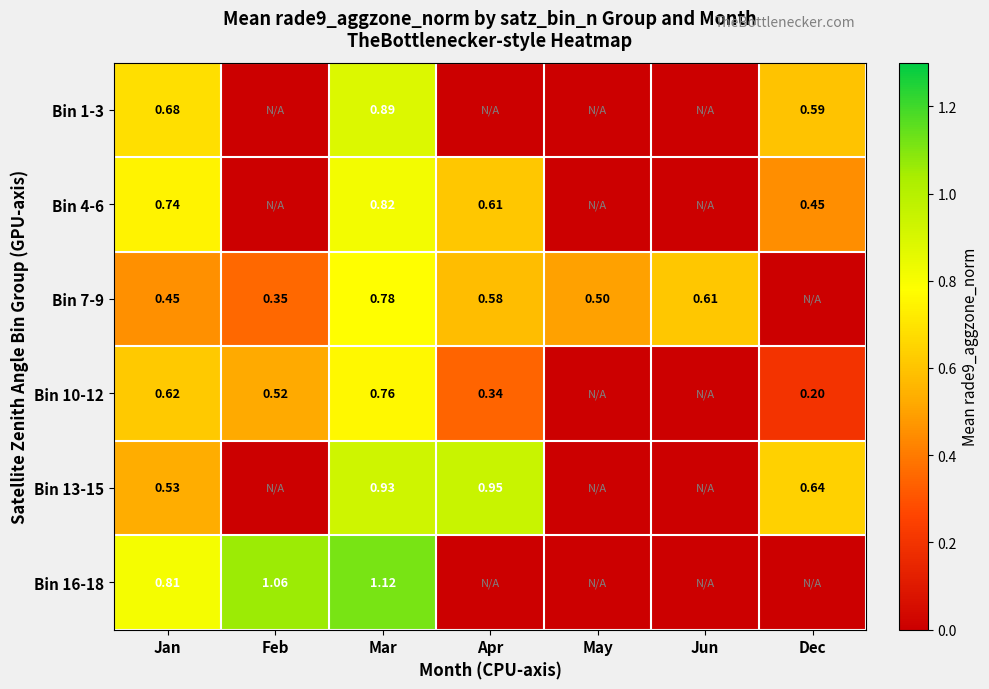

Between May and Jun, which series saw the biggest shift?

Bin 7-9